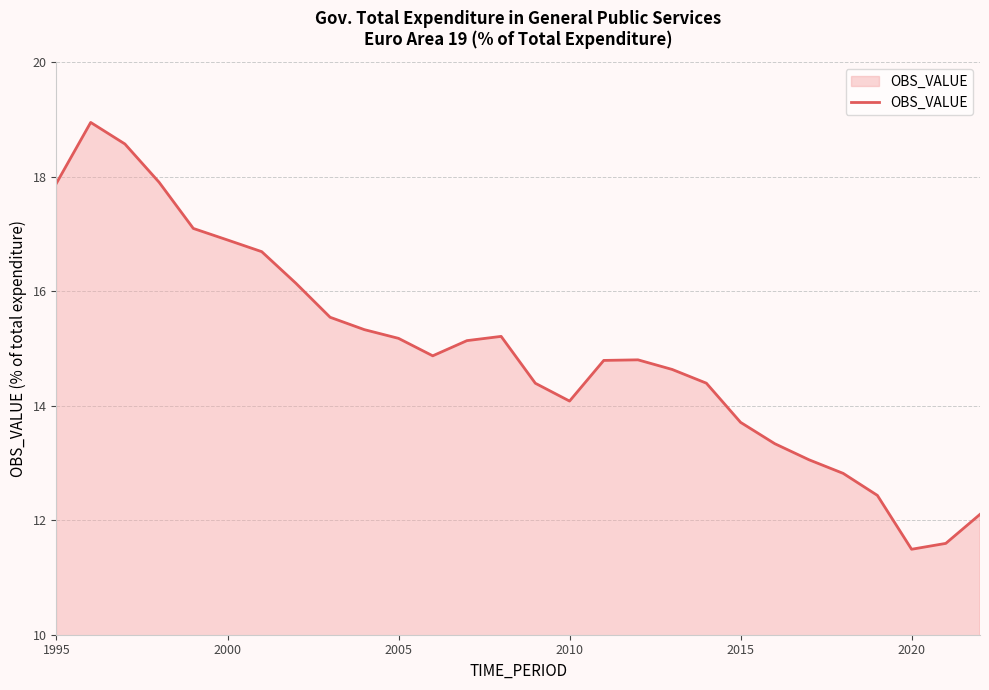

What is the greatest value displayed?

18.9